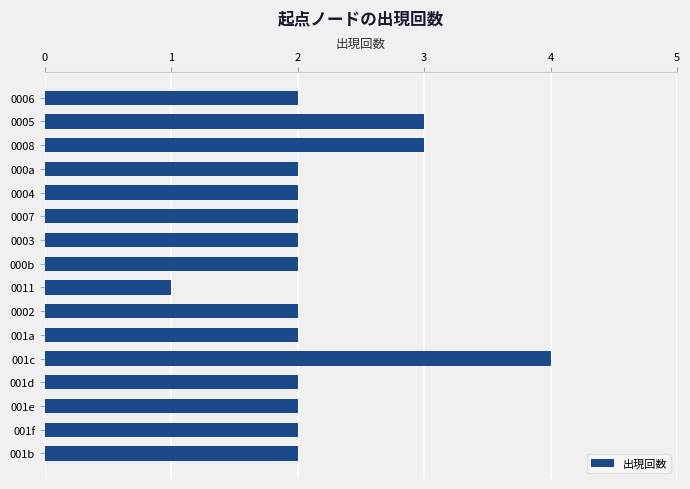

Reading bottom to top, what are all the values shown in this chart?

2	2	2	2	4	2	2	1	2	2	2	2	2	3	3	2